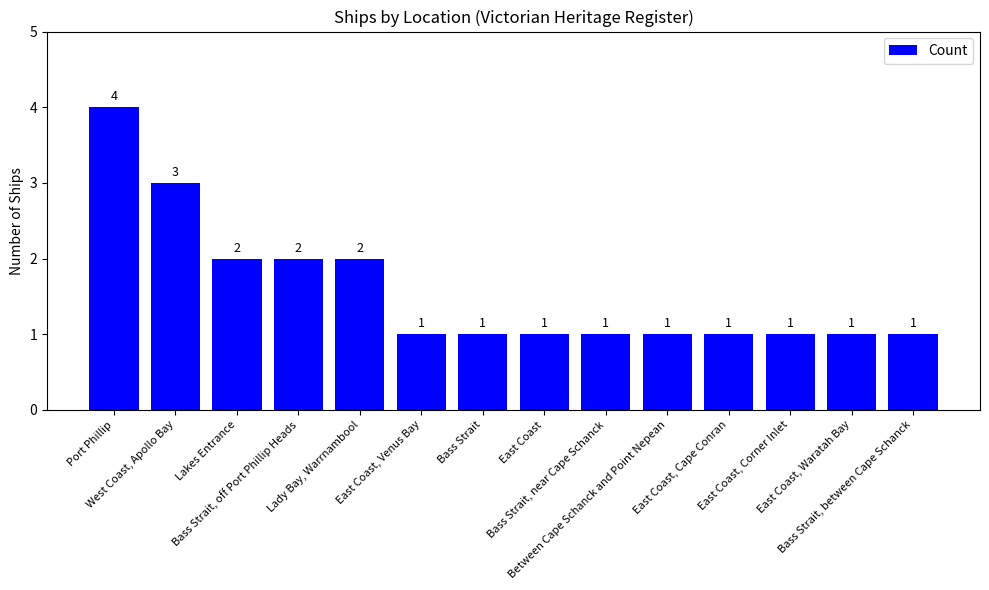

What is the value of the 6th bar from the left?

1